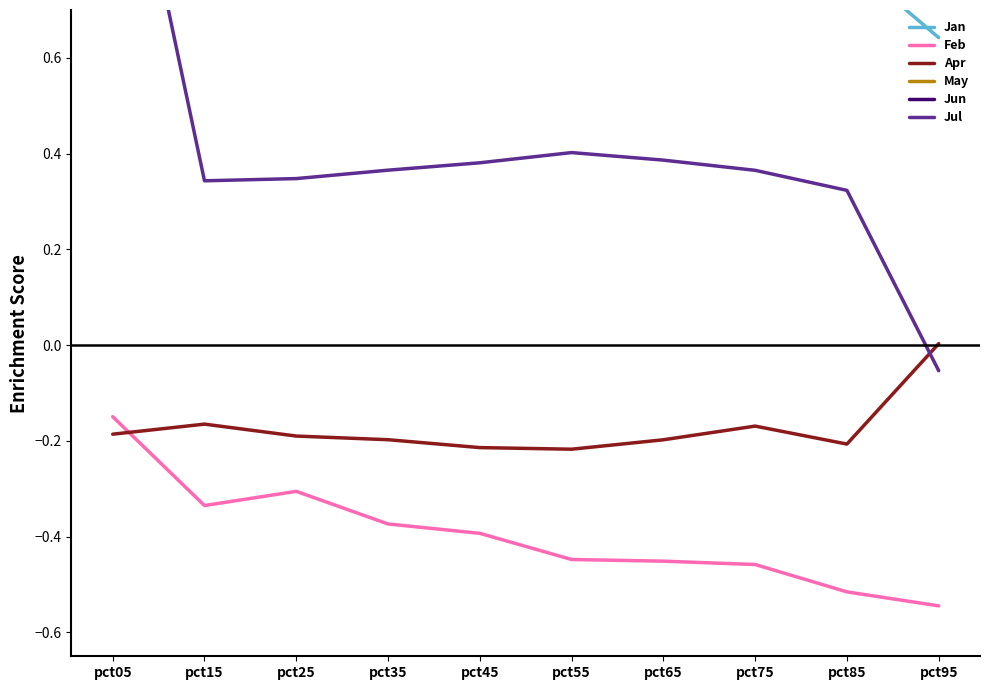

Which has a higher value, pct35 or pct05?

pct05